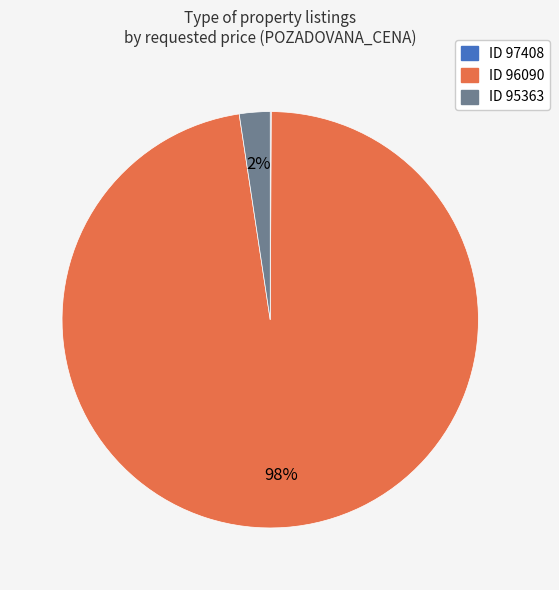

Is there any slice that represents more than half of the pie?

Yes